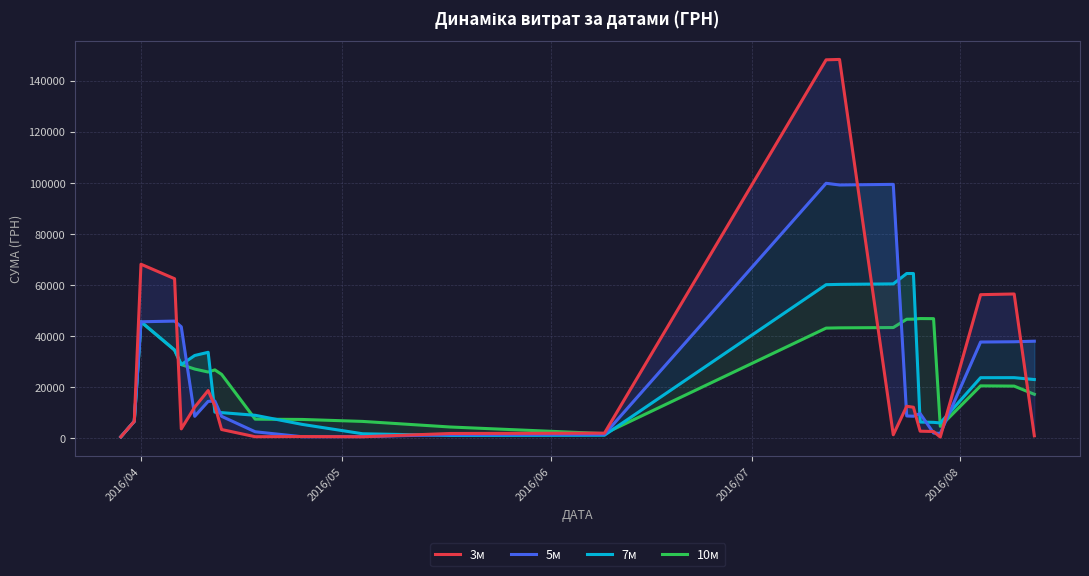

How many data points does each series have?

25